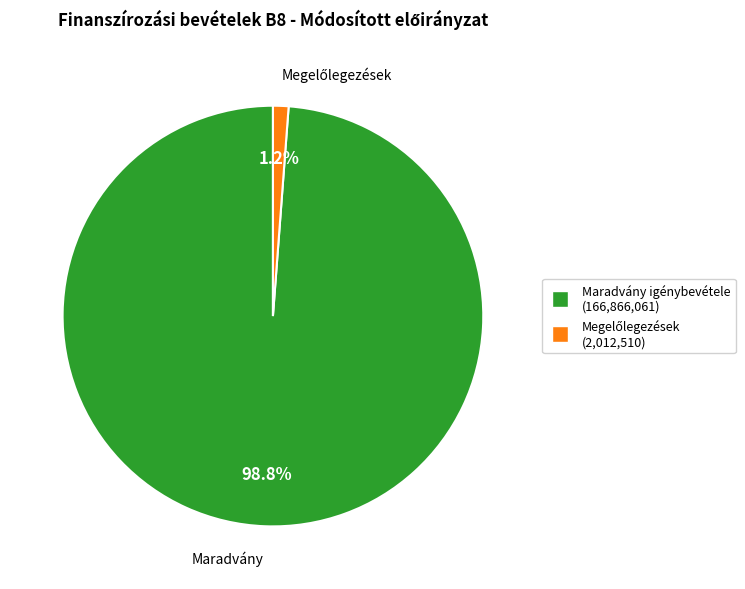

Is there any slice that represents more than half of the pie?

Yes